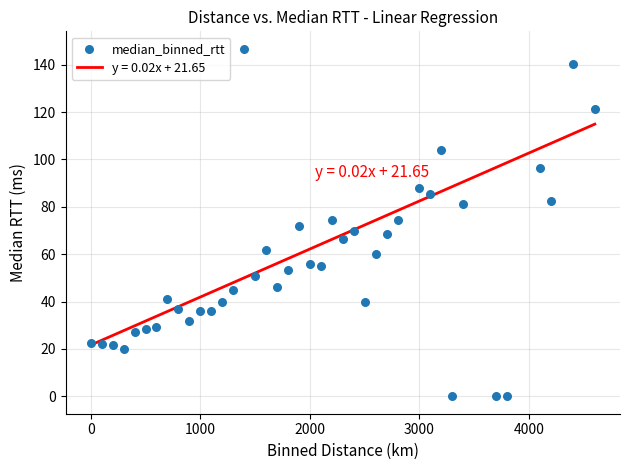

What is the range of X values (max minus min)?

4600.0